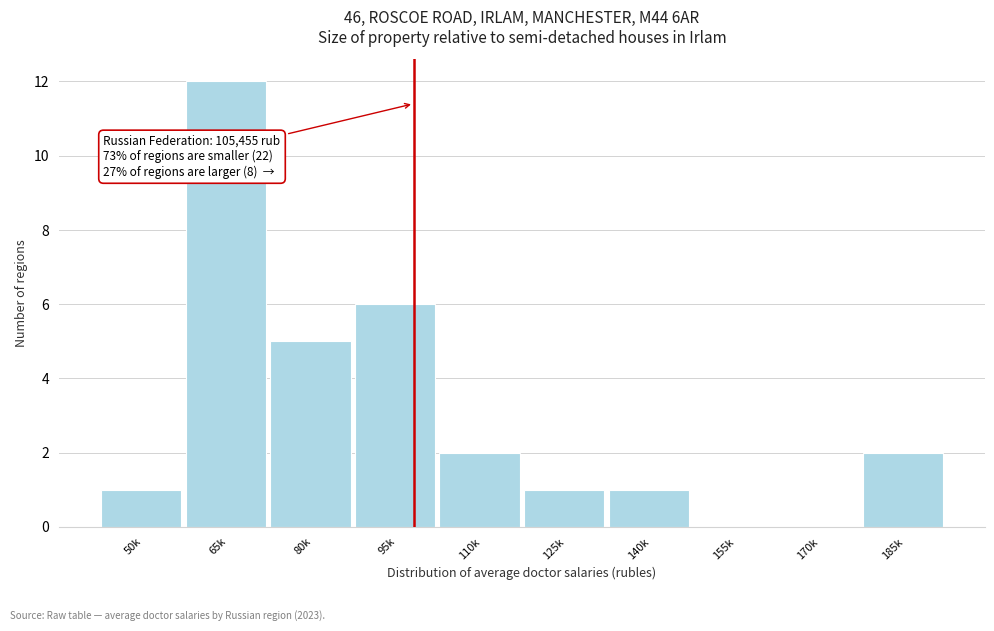

Reading left to right, extract all data points from this chart.

50k=1	65k=12	80k=5	95k=6	110k=2	125k=1	140k=1	155k=0	170k=0	185k=2